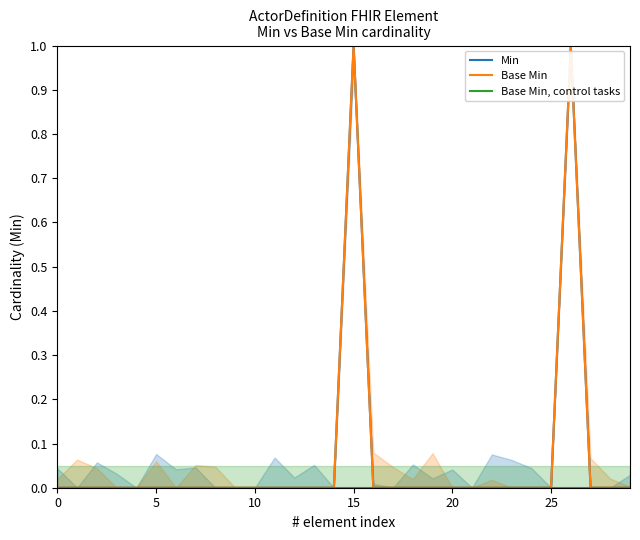

Does the chart display data point markers on the line(s)?

No